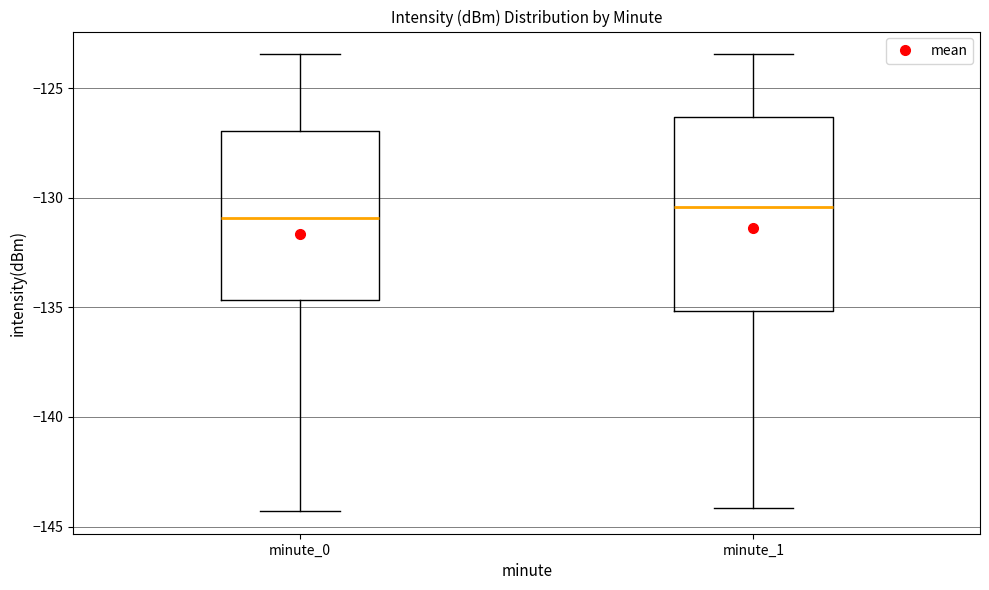

Where is the upper edge of the box for minute_1 on the y-axis? The values are not printed on the chart, so give them approximately, as read against the axis.

-126.5